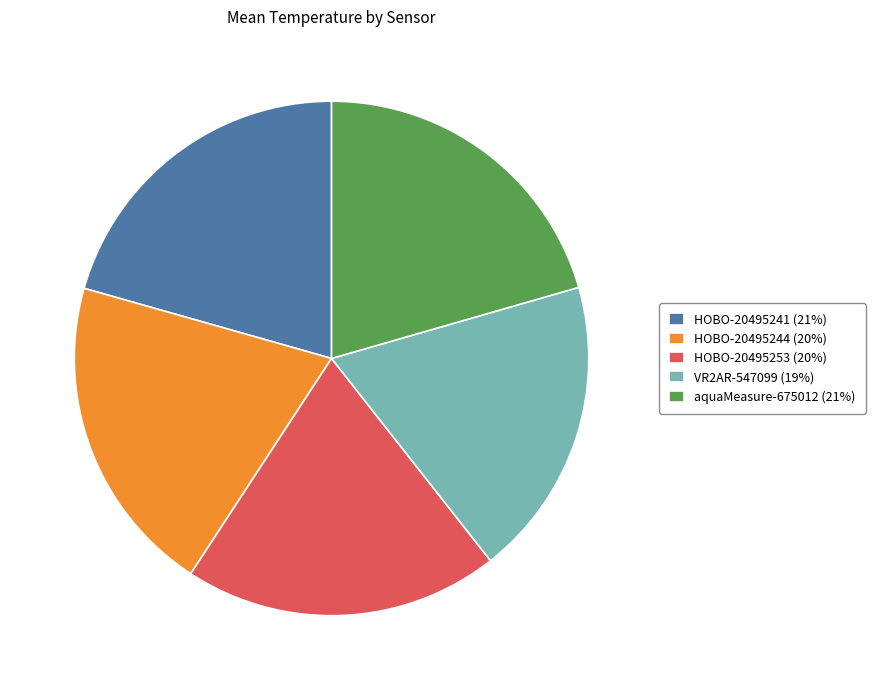

Approximately how many times larger is the value at VR2AR-547099 compared to HOBO-20495244?

0.9